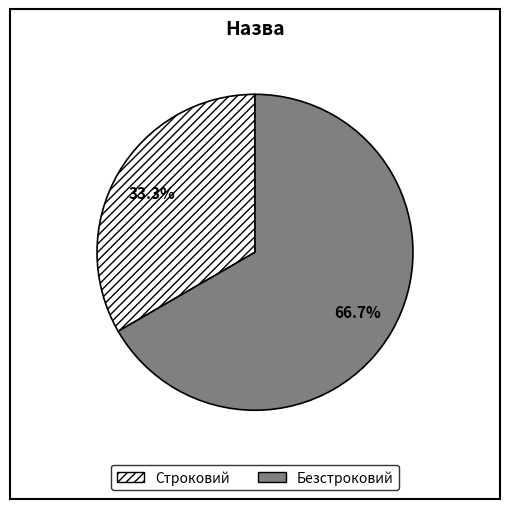

What is the largest slice in the pie chart?

Безстроковий